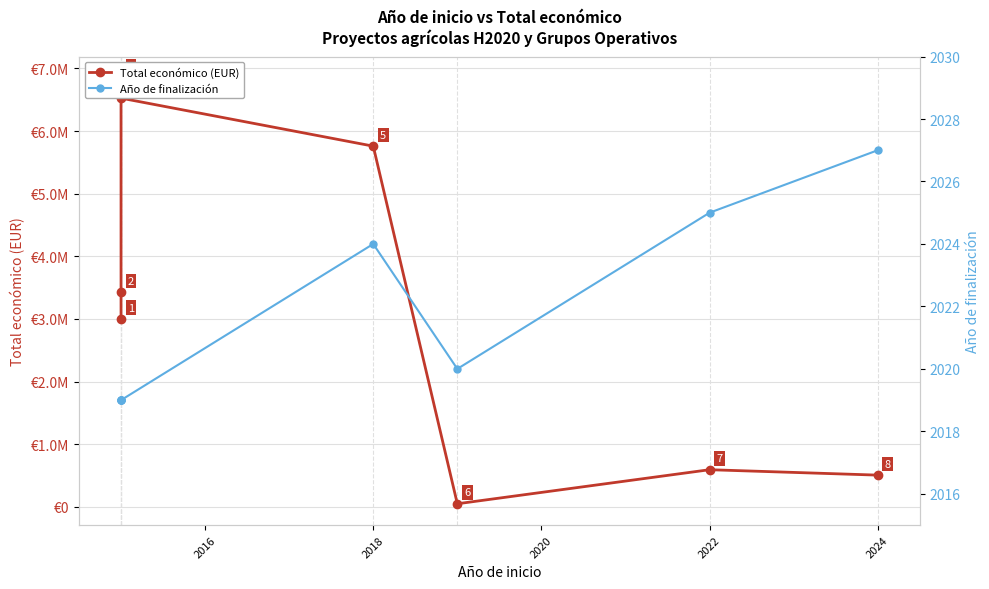

Rank the series by their average value, from highest to lowest.

Total económico (EUR), Año de finalización